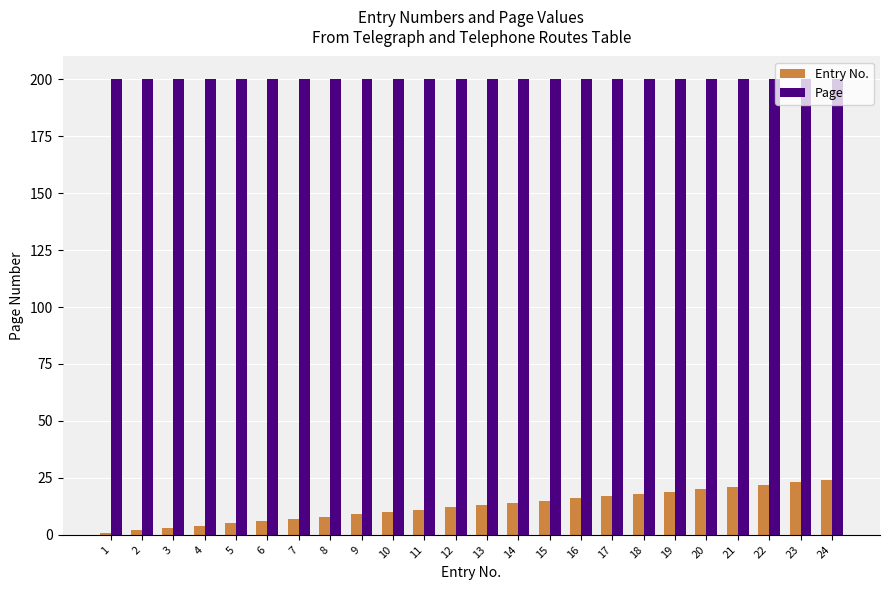

Reading left to right, transcribe all the data shown in this chart.

Entry No.: 1=1	2=2	3=3	4=4	5=5	6=6	7=7	8=8	9=9	10=10	11=11	12=12	13=13	14=14	15=15	16=16	17=17	18=18	19=19	20=20	21=21	22=22	23=23	24=24
Page: 1=200	2=200	3=200	4=200	5=200	6=200	7=200	8=200	9=200	10=200	11=200	12=200	13=200	14=200	15=200	16=200	17=200	18=200	19=200	20=200	21=200	22=200	23=200	24=200